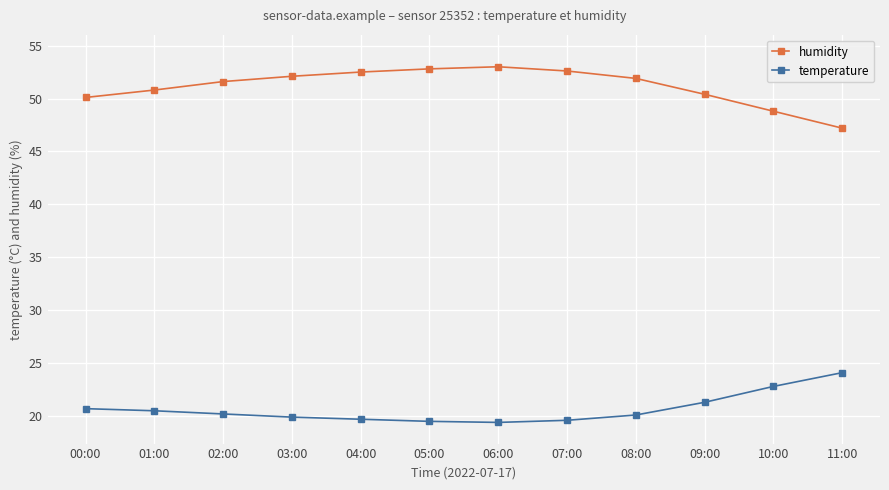

What is the lowest value of the humidity series?

47.2